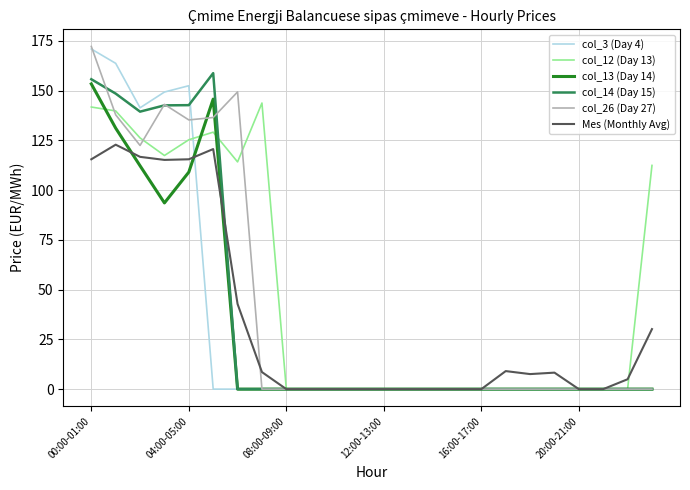

What are all the series names shown in the legend?

col_3 (Day 4), col_12 (Day 13), col_13 (Day 14), col_14 (Day 15), col_26 (Day 27), Mes (Monthly Avg)